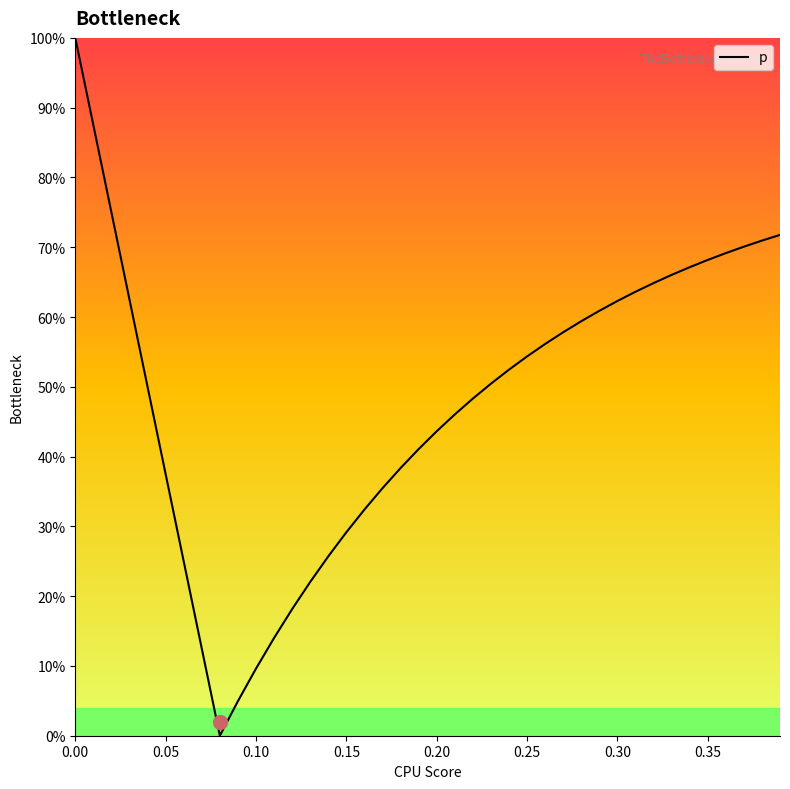

Reading left to right, what are all the values shown in this chart?

1.0	0.9	0.8	0.6	0.5	0.4	0.2	0.1	0.0	0.0	0.1	0.1	0.2	0.2	0.3	0.3	0.3	0.4	0.4	0.4	0.4	0.5	0.5	0.5	0.5	0.5	0.6	0.6	0.6	0.6	0.6	0.6	0.6	0.7	0.7	0.7	0.7	0.7	0.7	0.7